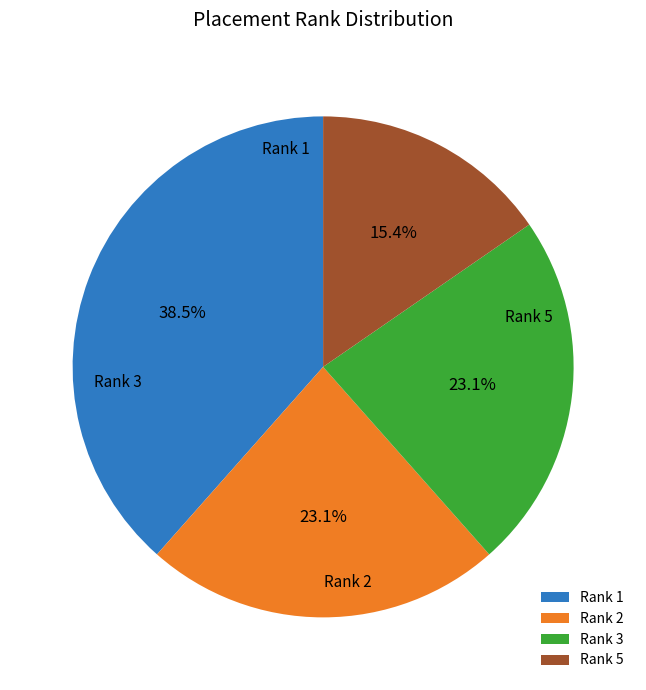

Which has a higher value, Rank 1 or Rank 3?

Rank 1